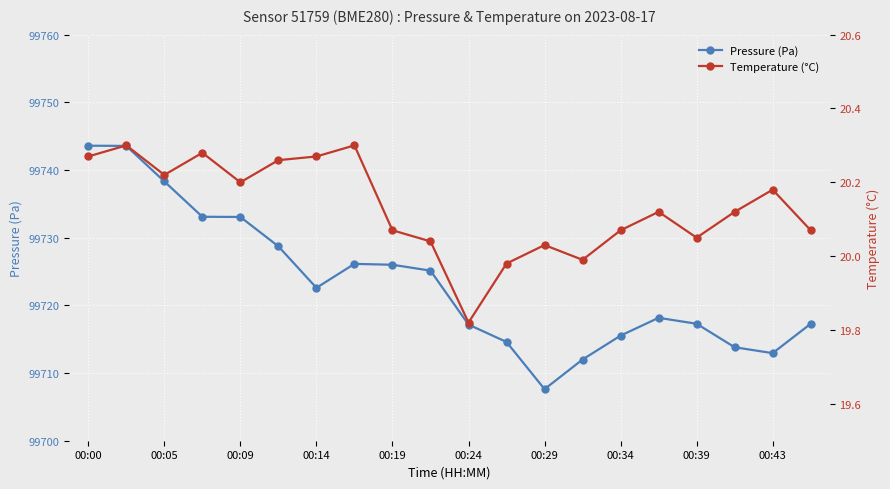

Which label corresponds to the largest value in the chart?

00:00